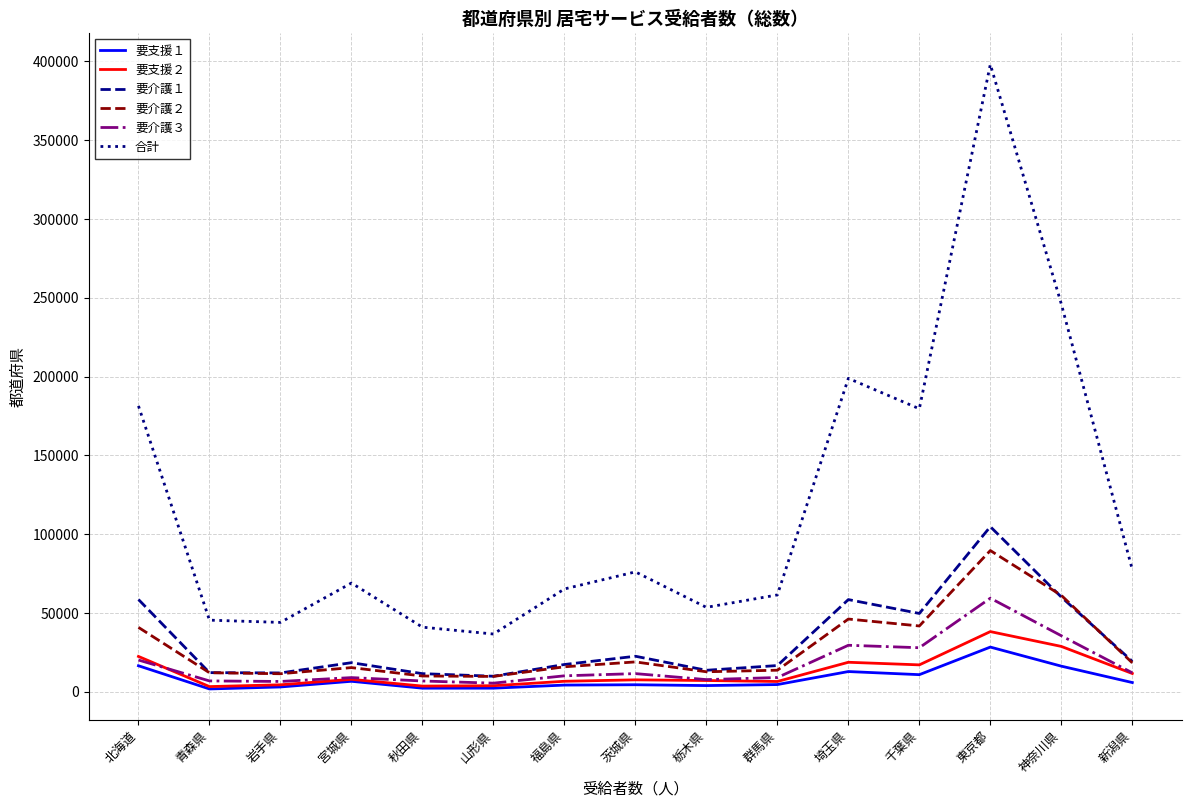

In 要介護１, how many points are higher than both neighbors (excluding endpoints)?

4